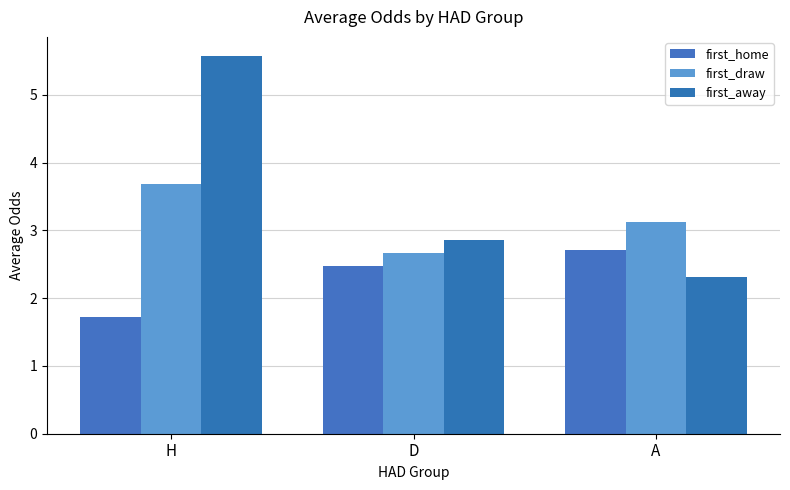

Reading left to right, transcribe all the data shown in this chart.

first_home: H=1.7	D=2.5	A=2.7
first_draw: H=3.7	D=2.7	A=3.1
first_away: H=5.6	D=2.9	A=2.3